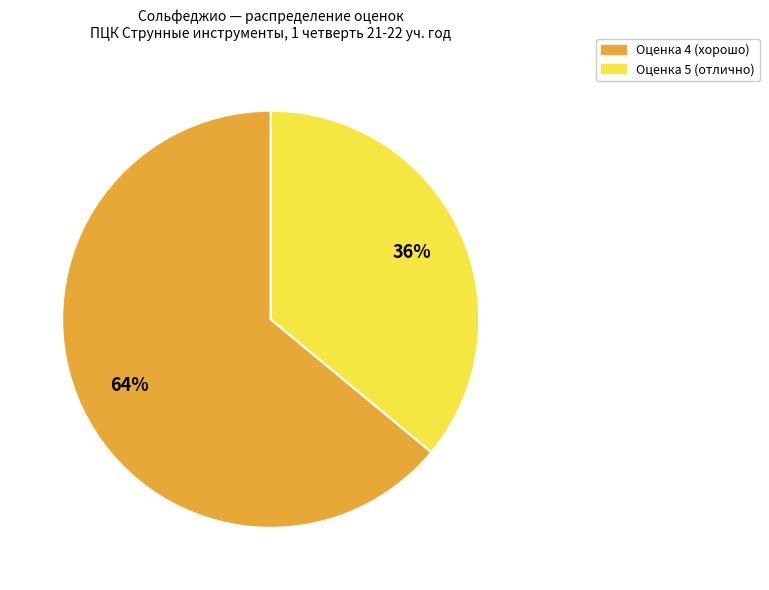

Count the number of slices in the pie.

2